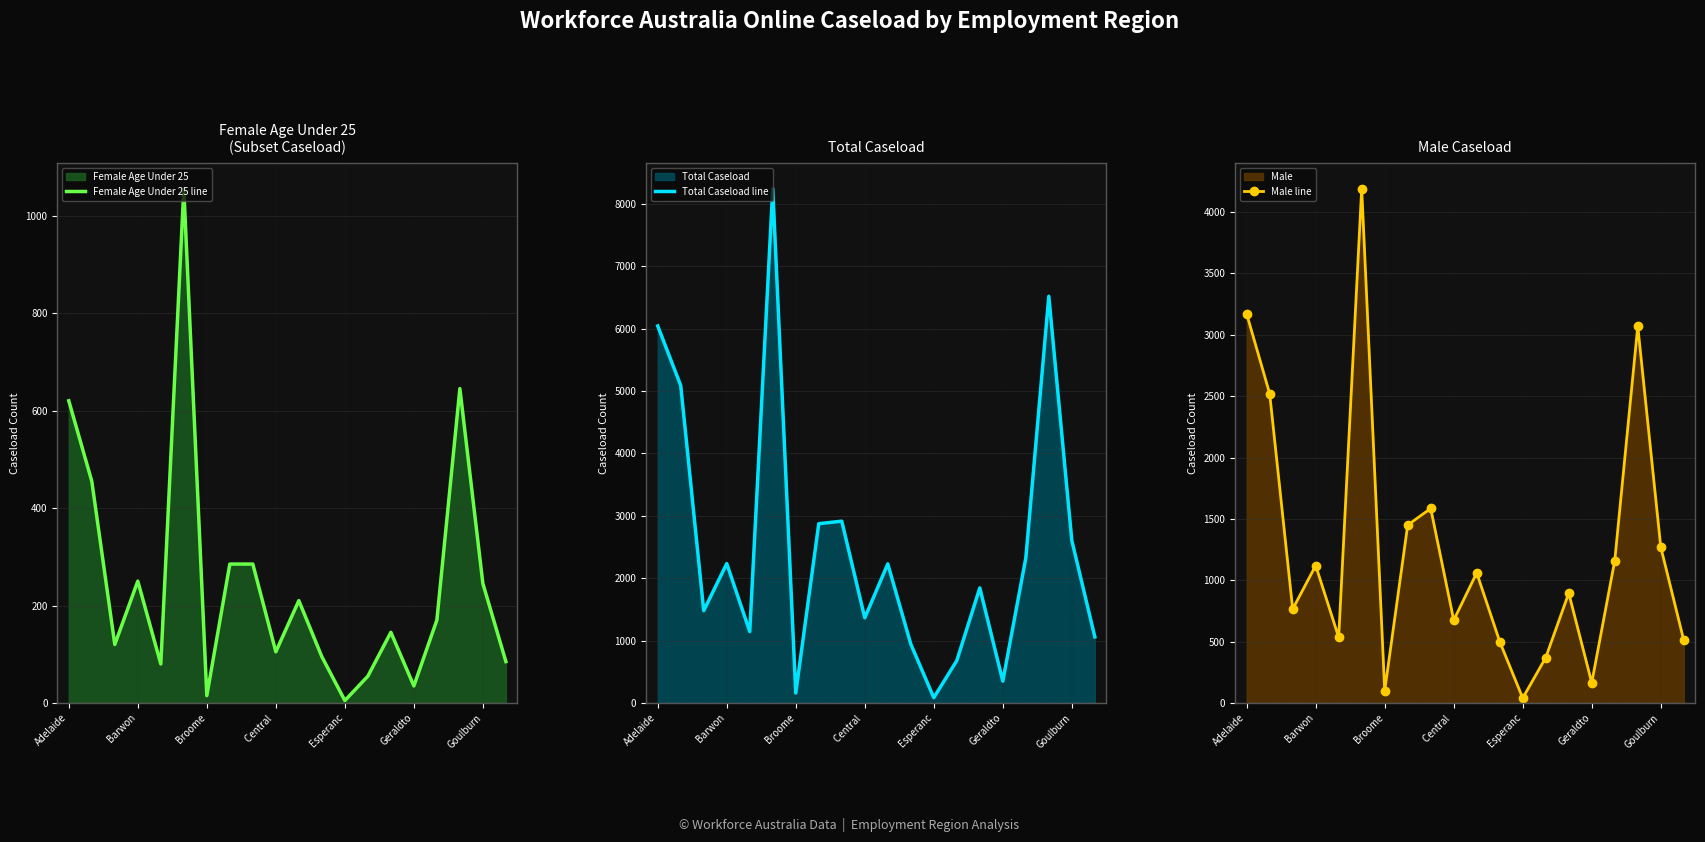

The Female Age Under 25 line series shows 258 at Adelaide. True or false?

False